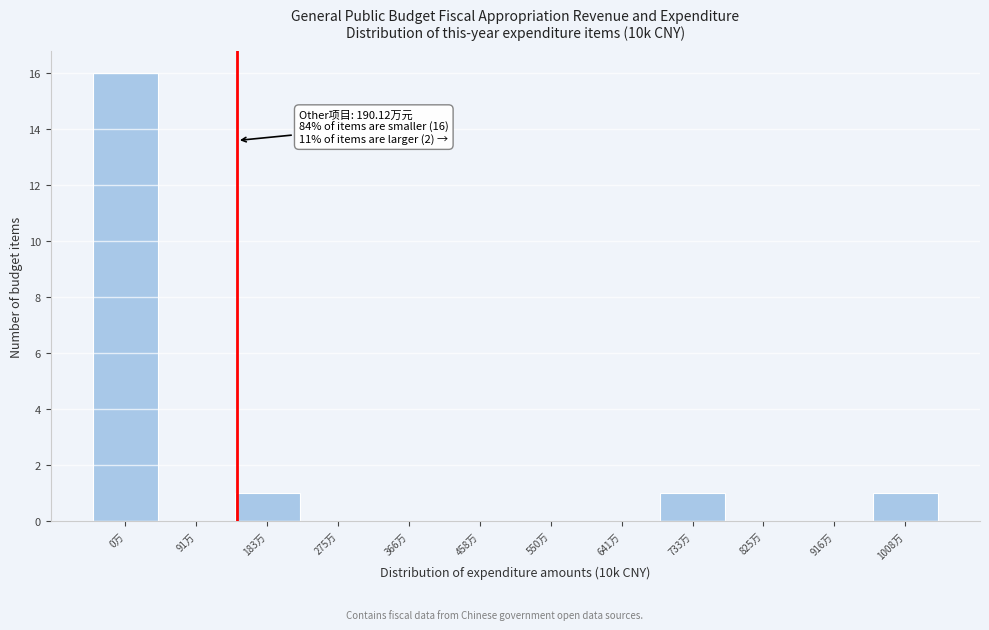

Reading left to right, list all the values displayed in this chart.

0万=16	91万=0	183万=1	275万=0	366万=0	458万=0	550万=0	641万=0	733万=1	825万=0	916万=0	1008万=1